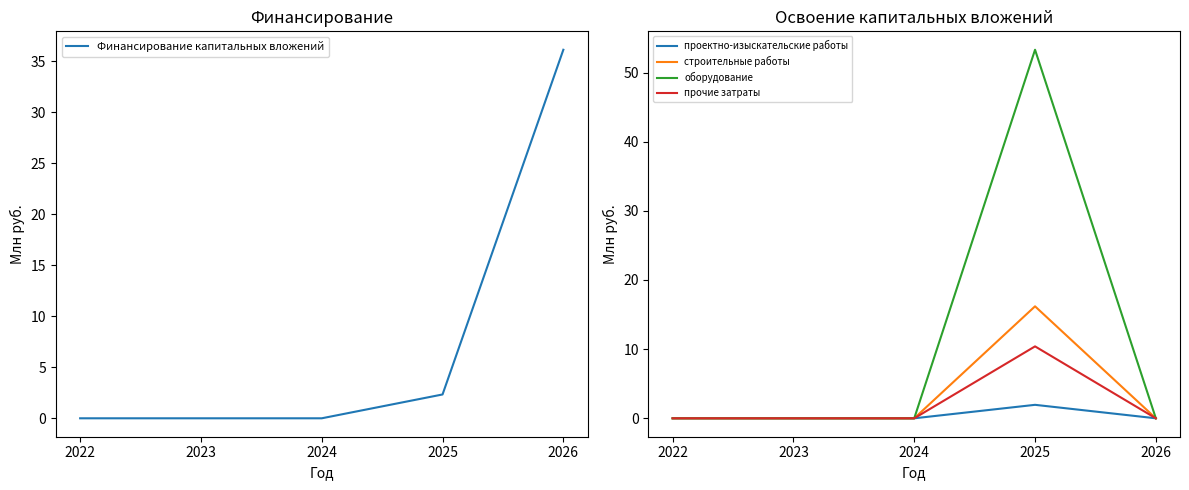

How many values in the оборудование series exceed 0?

1